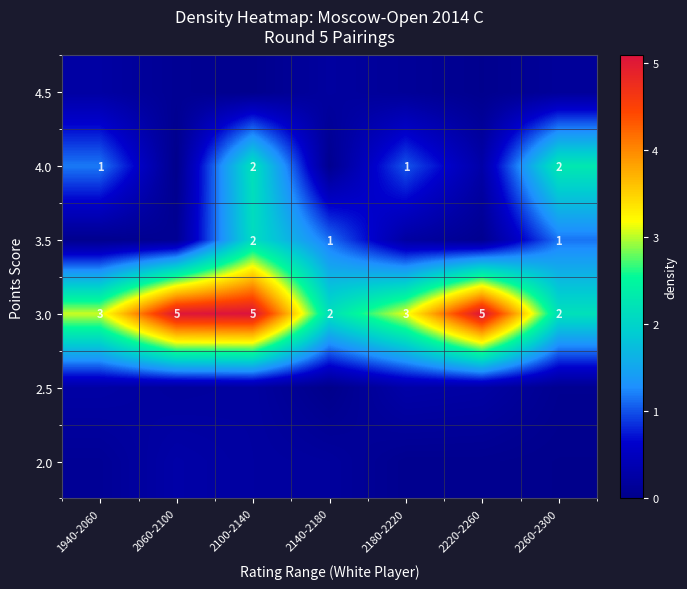

Which series has the largest total across all categories?

3.0